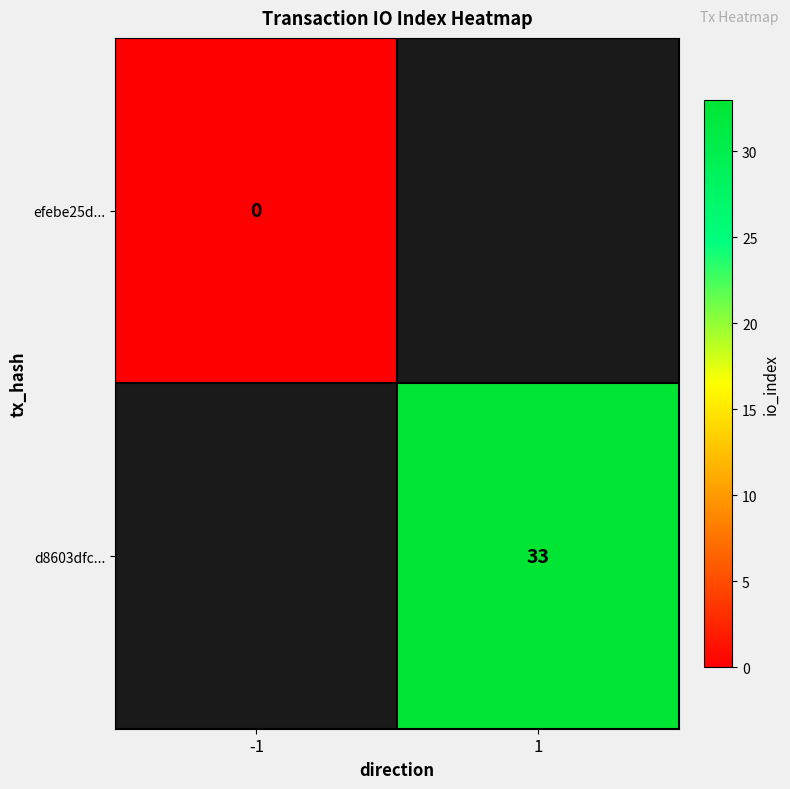

True or false: d8603dfc... has a value of 58 at 1.

False